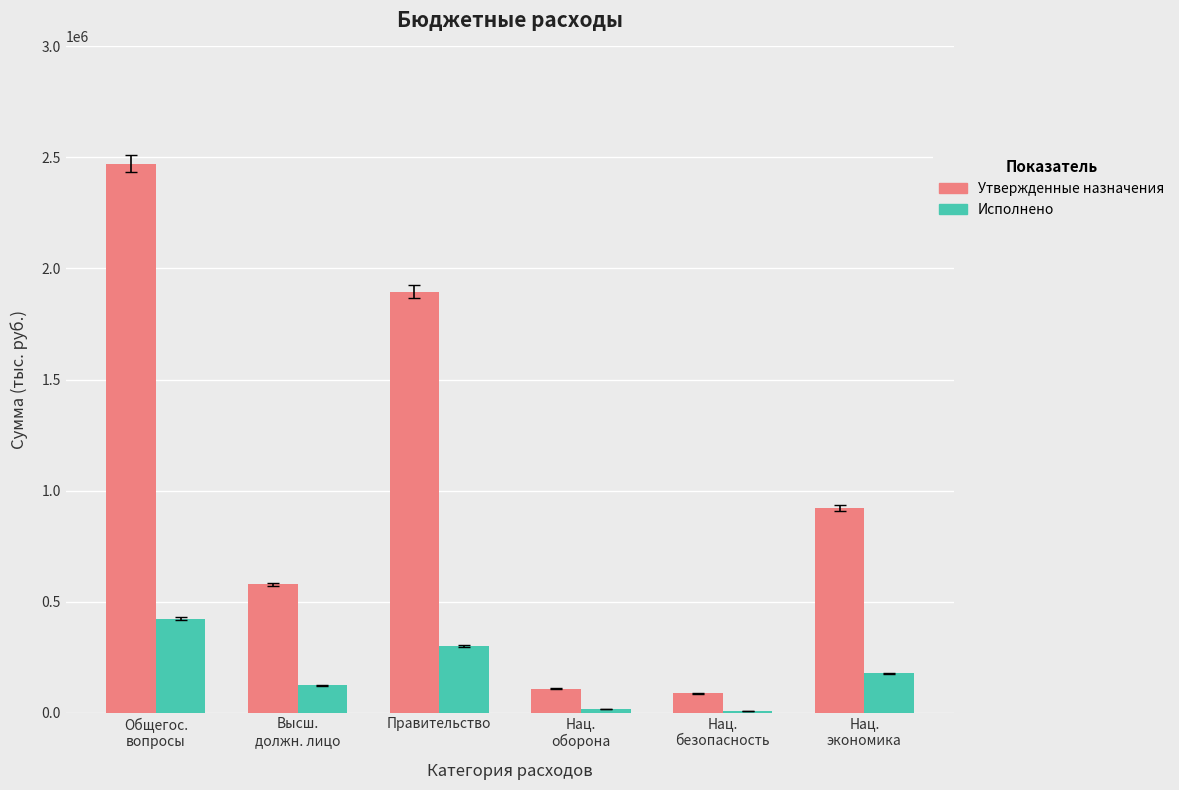

At which category is the sum across all series the highest?

Общегос.
вопросы